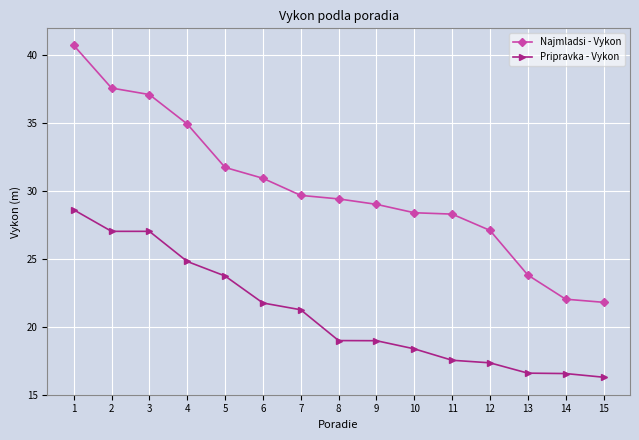

The value of Pripravka - Vykon at 13 is 21.9. True or false?

False